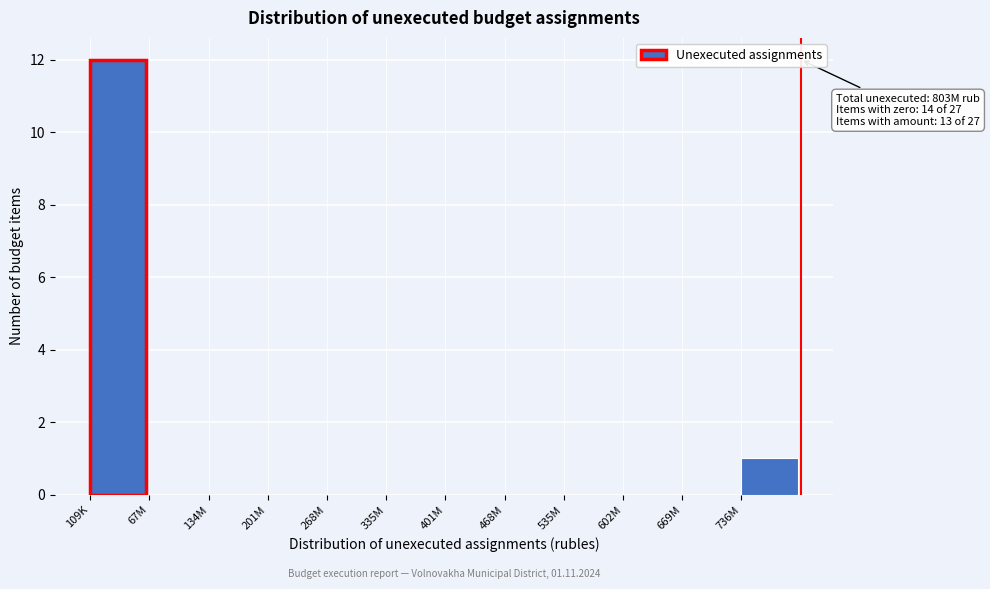

Reading left to right, extract all data points from this chart.

109K=12	67M=0	134M=0	201M=0	268M=0	335M=0	401M=0	468M=0	535M=0	602M=0	669M=0	736M=1